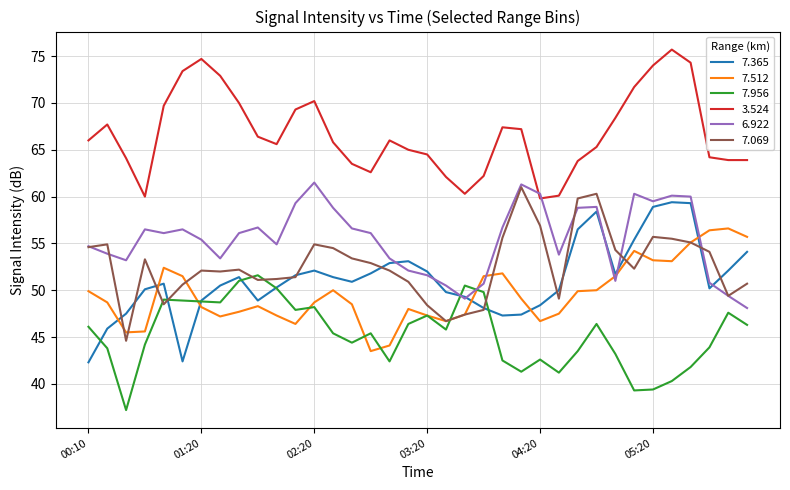

What is the smallest value displayed?

37.2